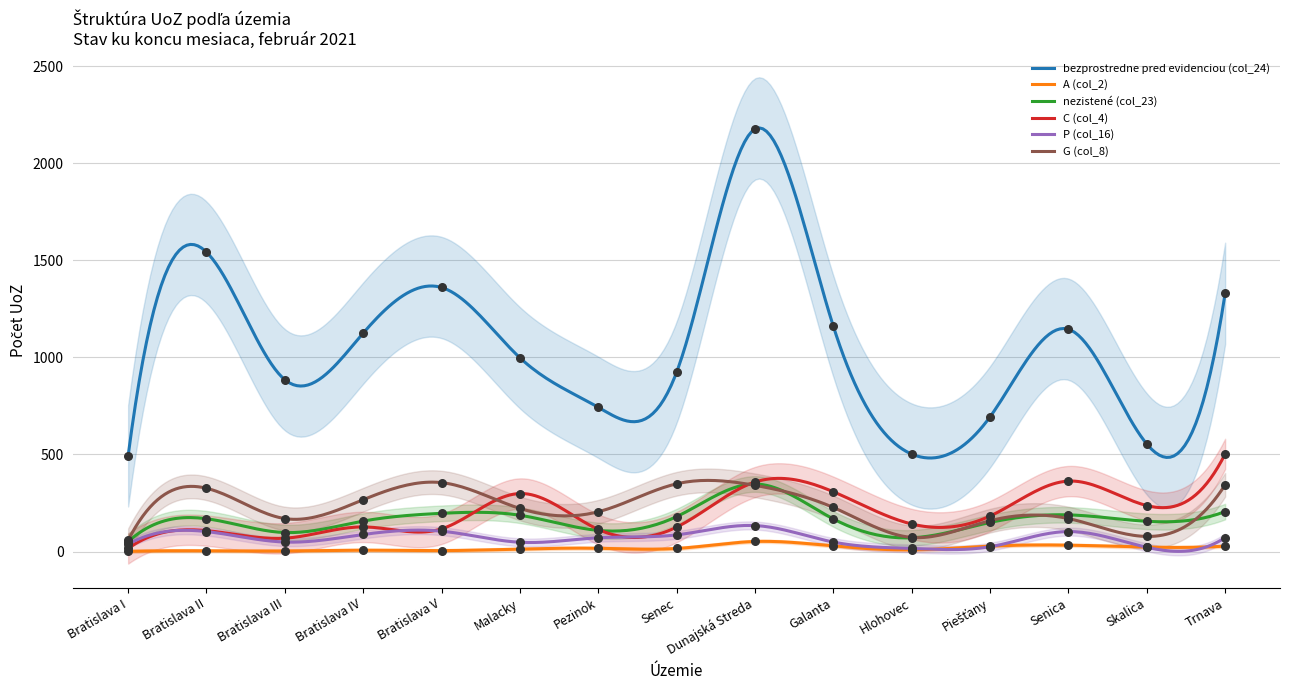

Which has a higher value, Dunajská Streda or Senec?

Dunajská Streda